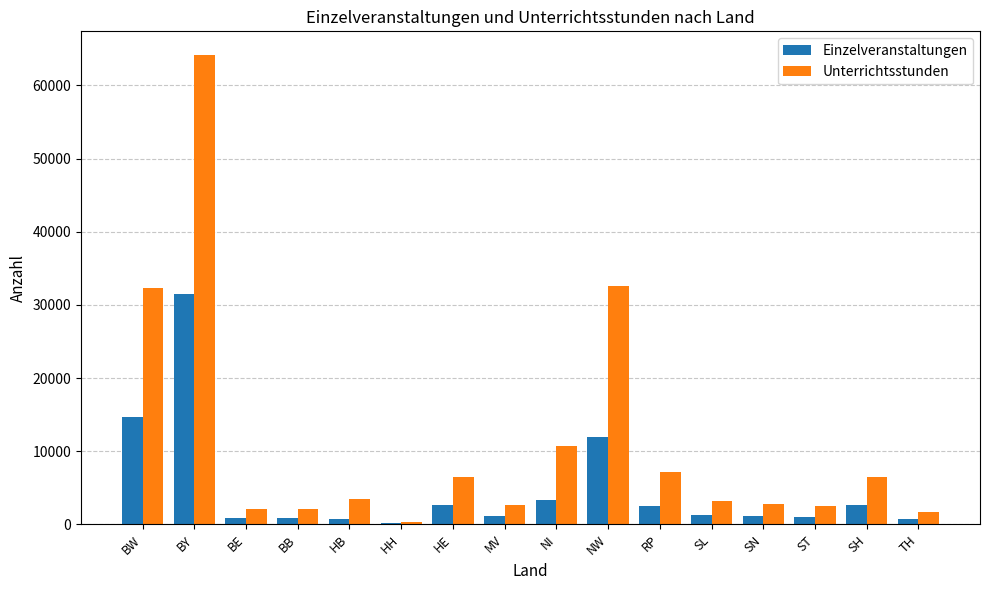

What are all the series names shown in the legend?

Einzelveranstaltungen, Unterrichtsstunden